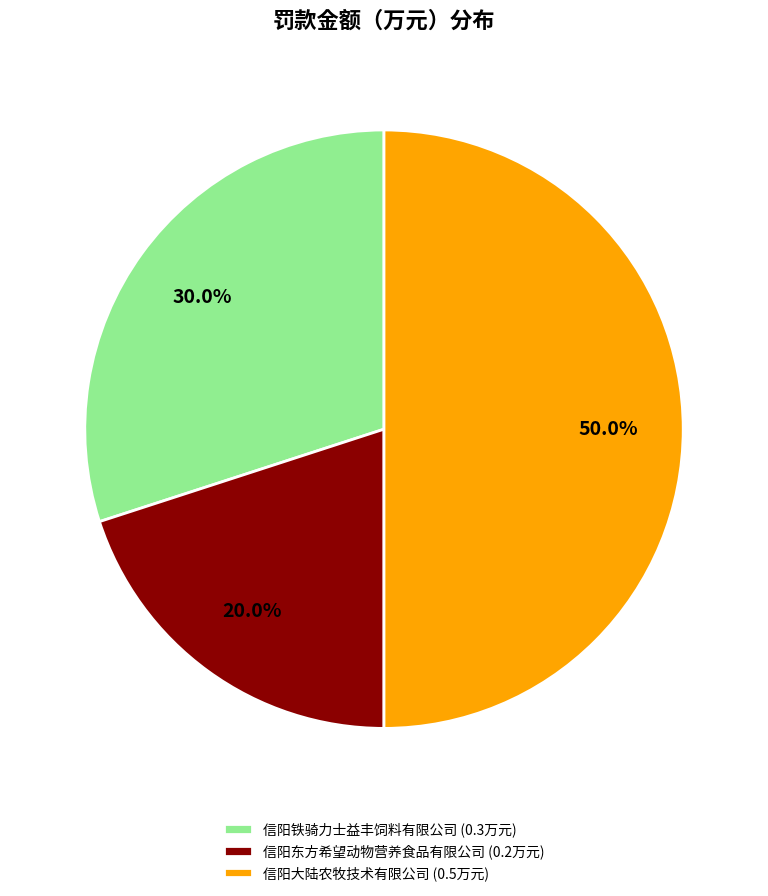

Is it true that 信阳大陆农牧技术有限公司 is 50% of the pie?

True